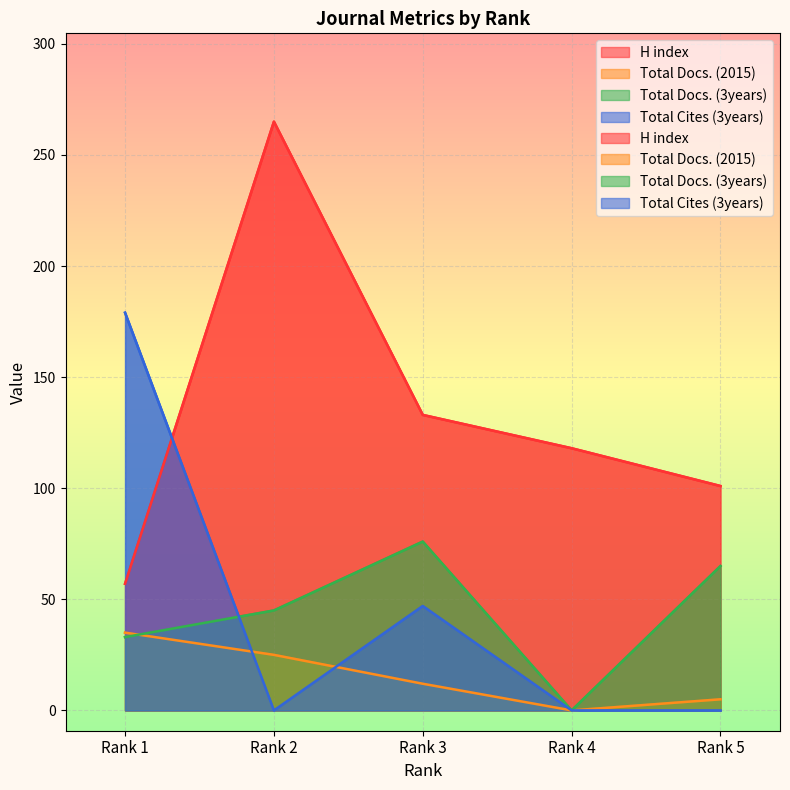

At which category does Total Docs. (3years) reach its first local peak?

Rank 3